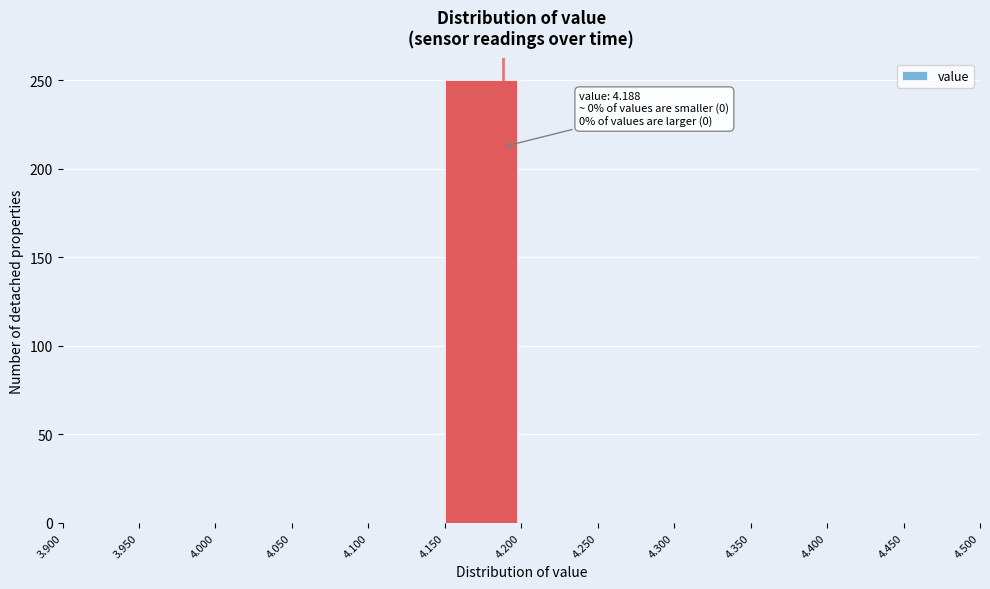

Over which range of the x-axis is the bar tallest?

4.150 to 4.200